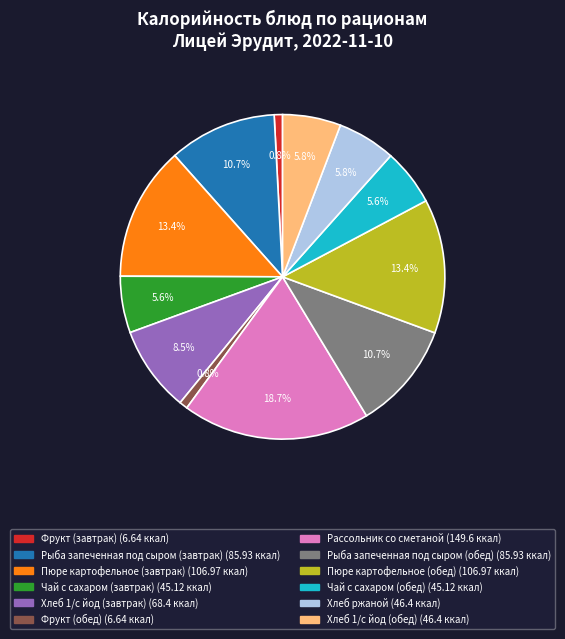

Which slice is the largest?

Рассольник со сметаной